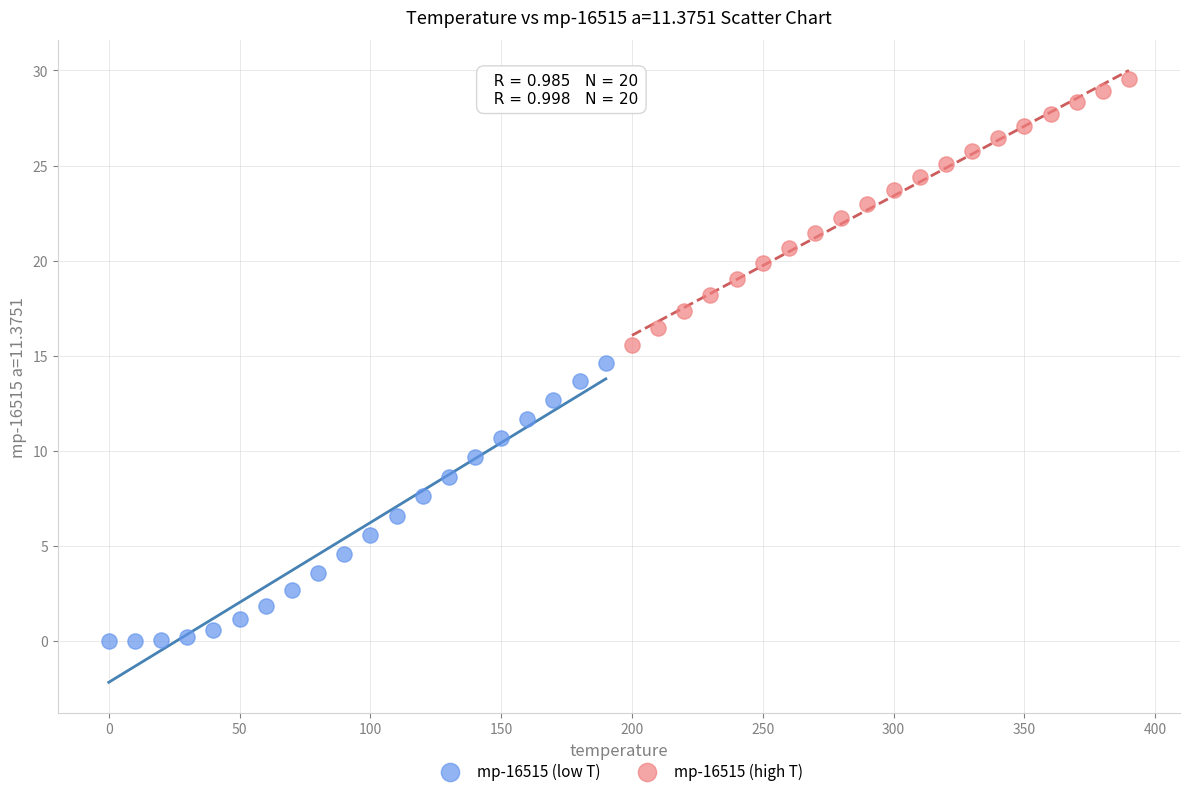

Which series has the widest spread of Y values?

mp-16515 (low T)